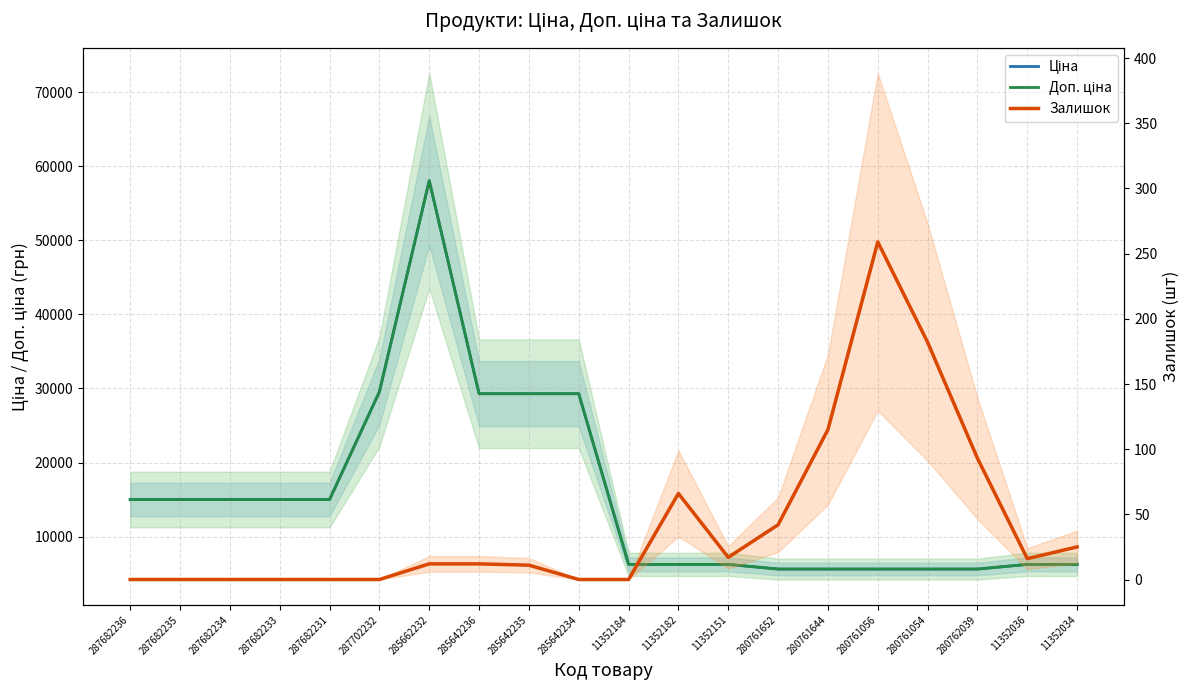

What is the difference between the second highest and second lowest values in the Залишок series?

182.0